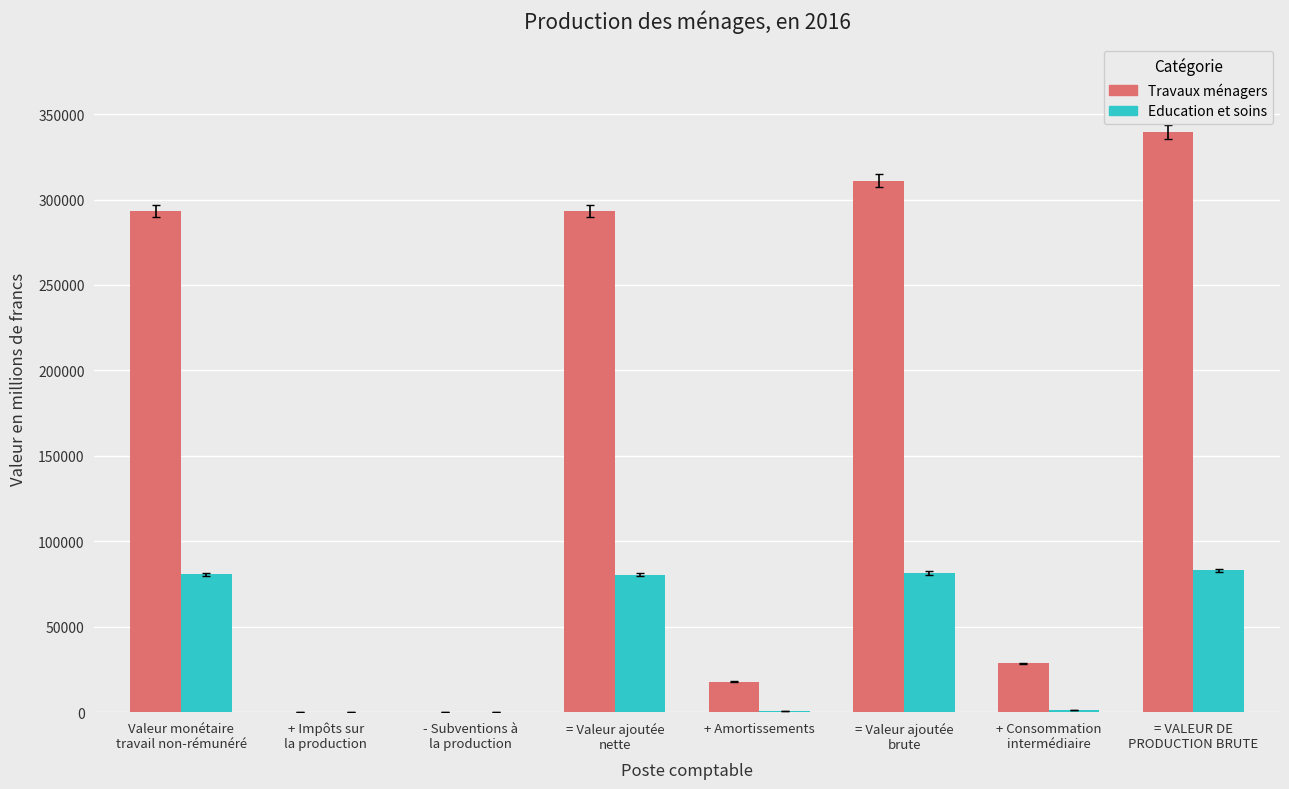

What is the highest value of the Travaux ménagers series?

339782.9